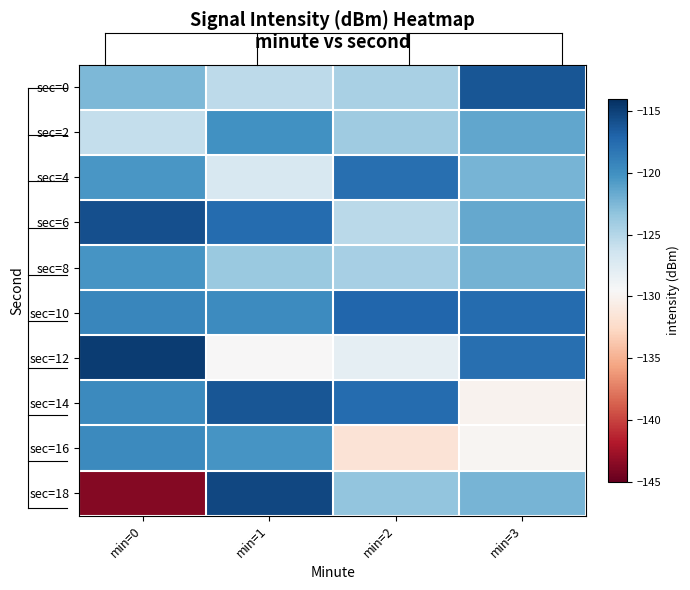

At min=3, list the series in order from largest to smallest.

sec=0, sec=10, sec=12, sec=2, sec=6, sec=8, sec=4, sec=18, sec=16, sec=14